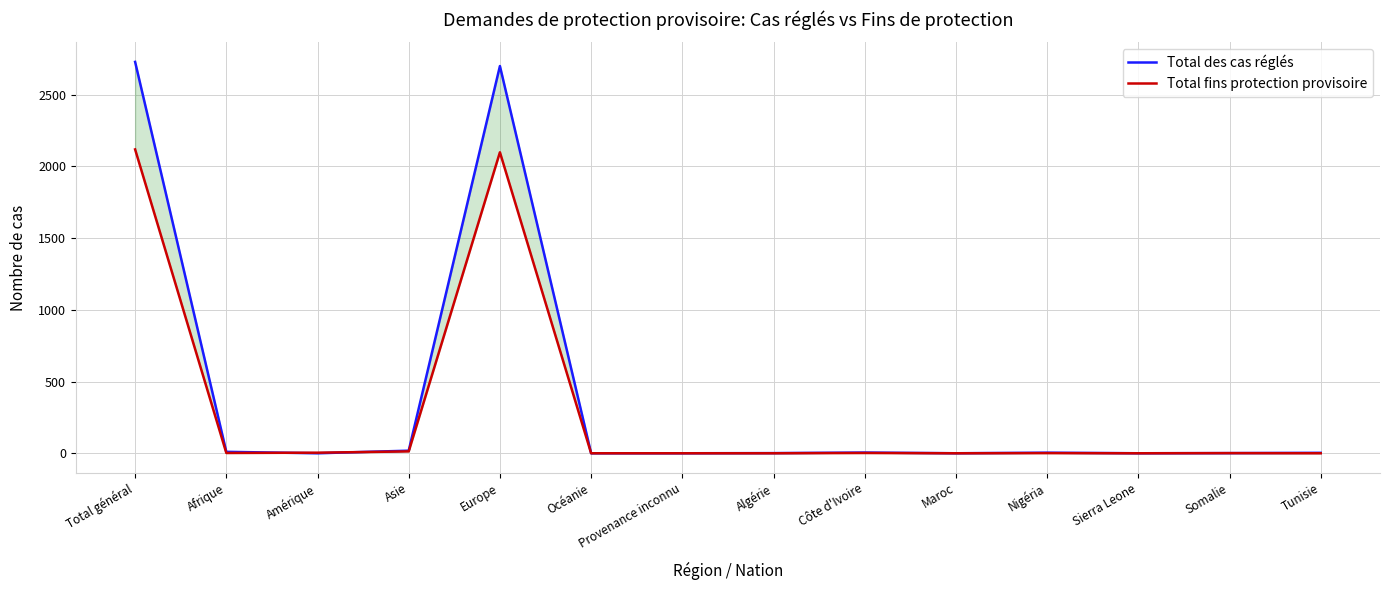

At which label is Total des cas réglés closest to 1364?

Europe